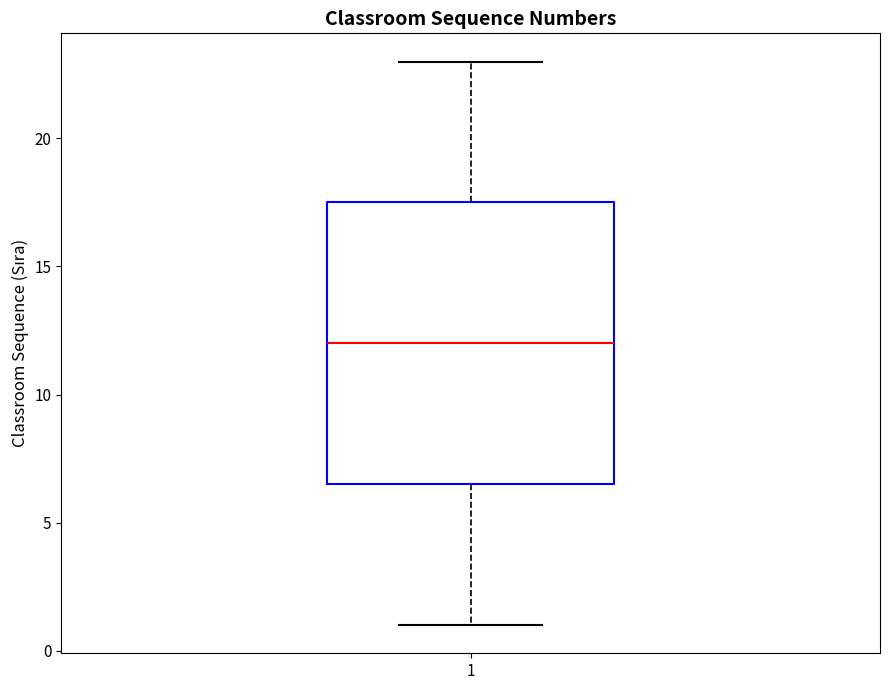

Transcribe this box plot: give where the median line is, the range the box spans, and where the two whiskers end, as read against the y-axis. The values are not printed on the chart, so give them approximately, as read against the axis.

median 12.0, box 6.5 to 17.5, whiskers 1.0 to 23.0